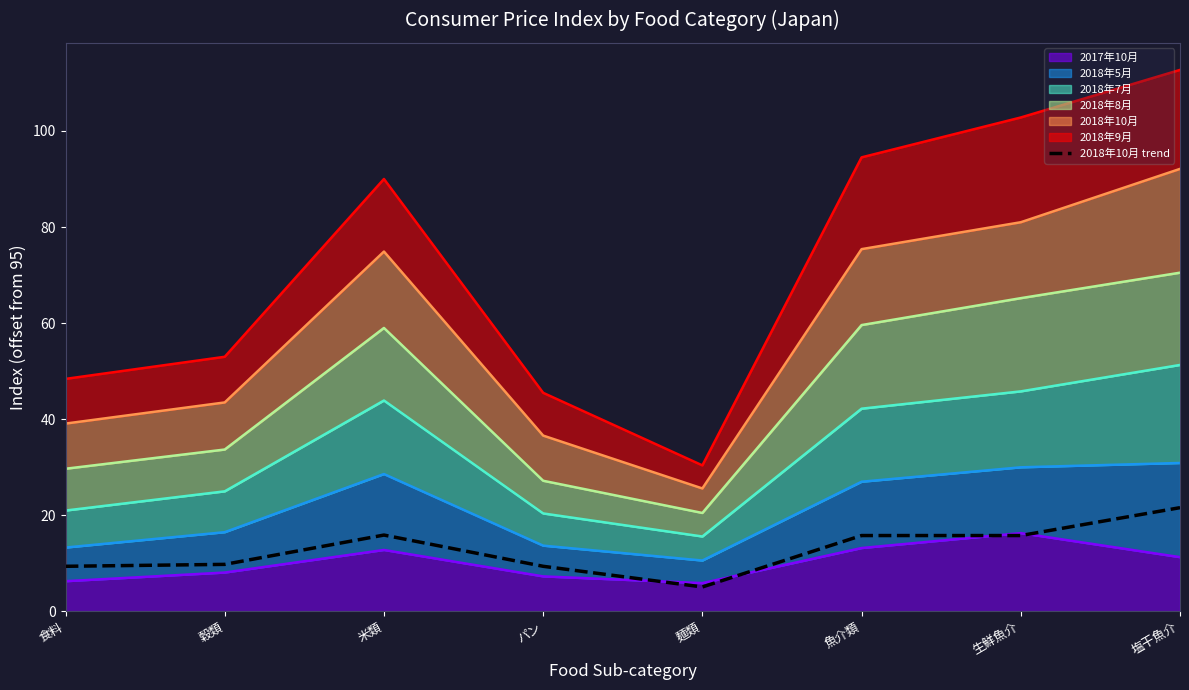

Is it true that the value at 魚介類 is 15.8?

True